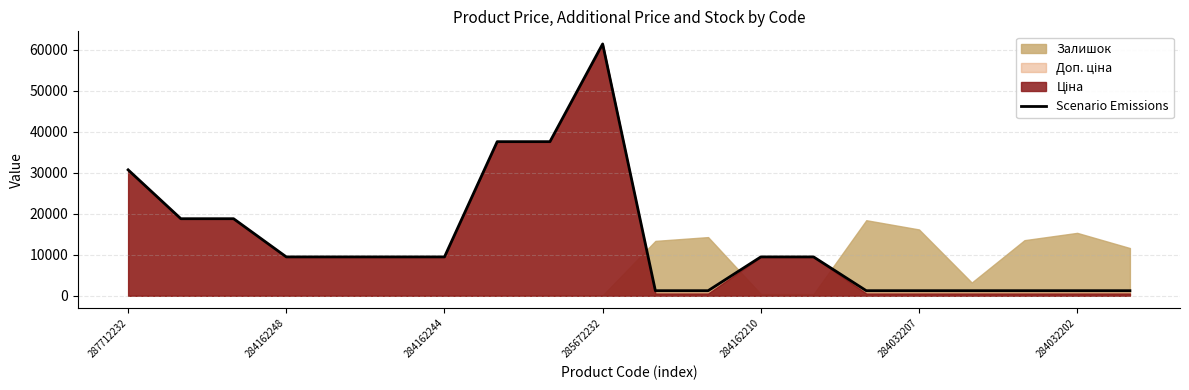

How many categories are shown in the chart?

20